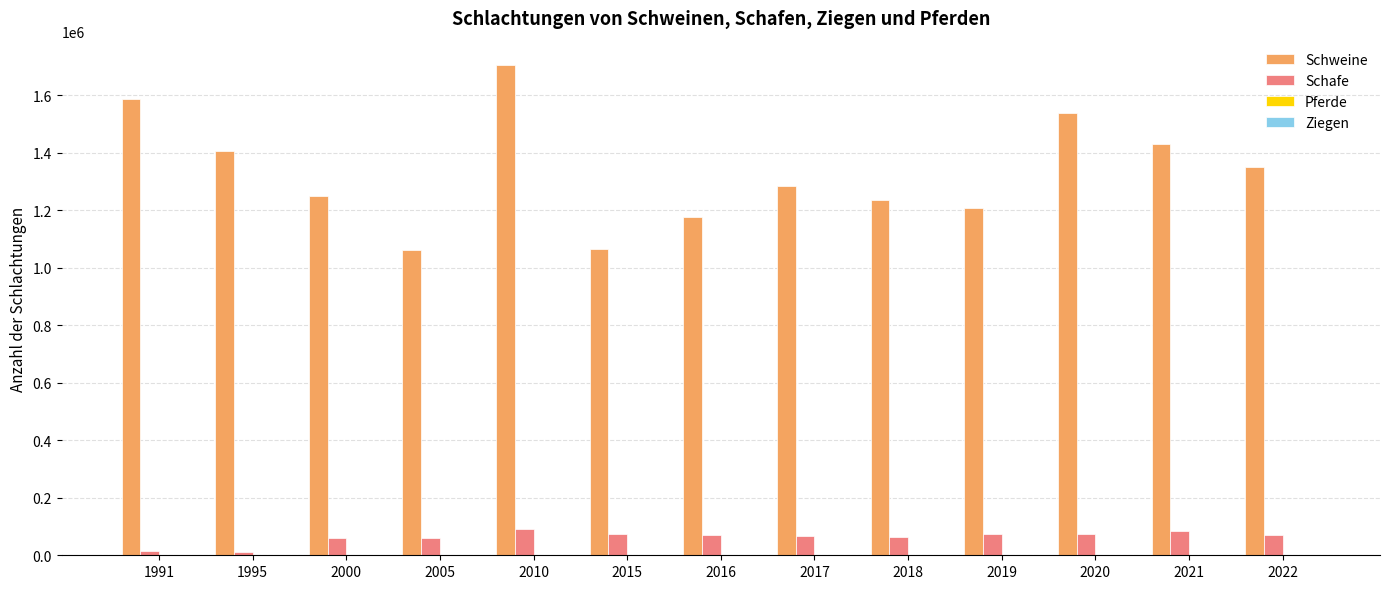

The value of Schafe at 2020 is 75083. True or false?

True